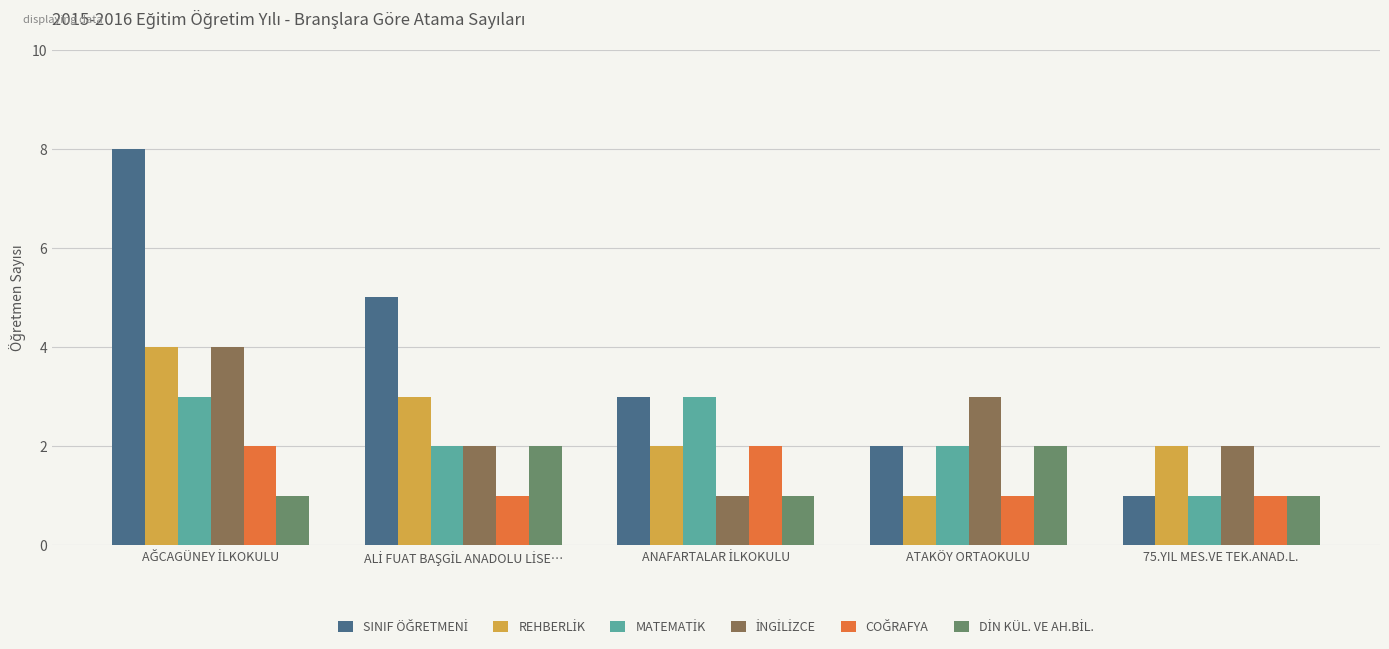

Count the number of categories in the chart.

5